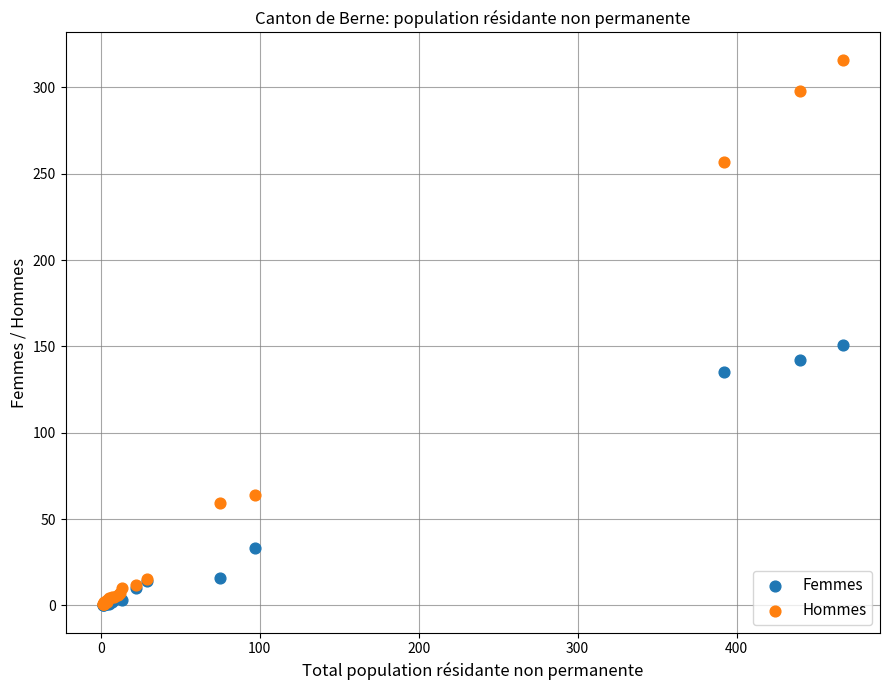

Which series contains the highest Y value?

Hommes